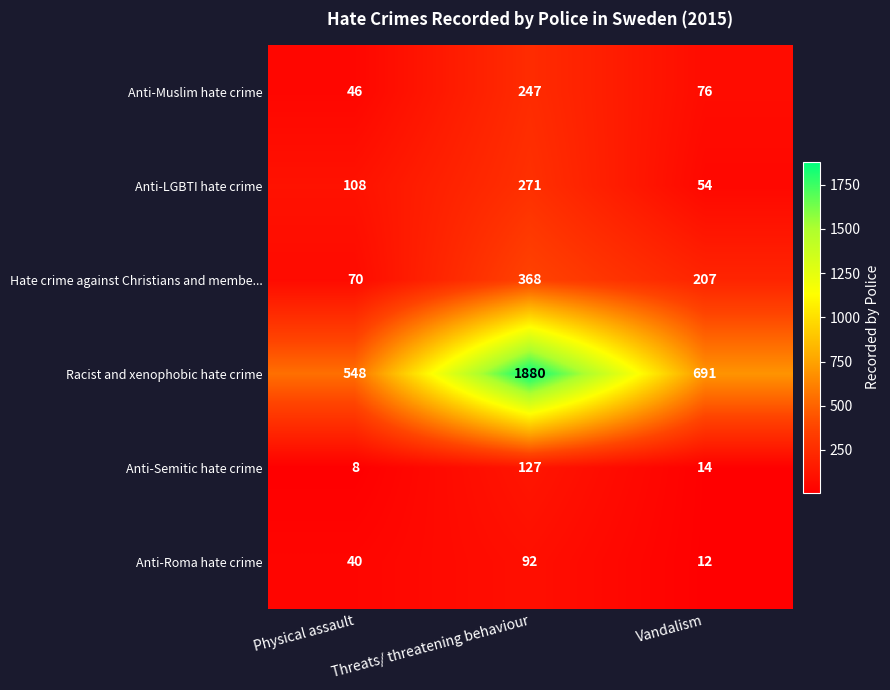

What is the maximum value shown in the chart?

1880